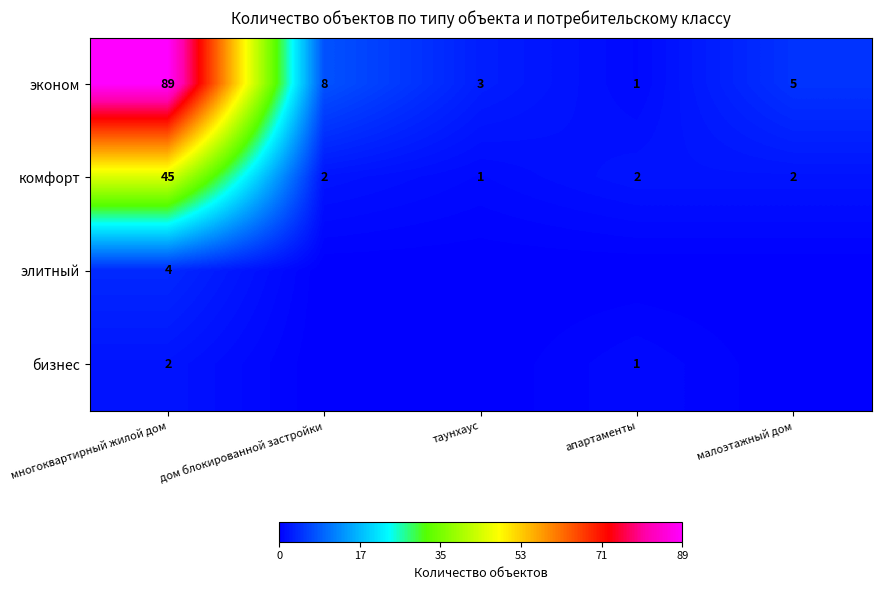

At which label does комфорт reach its minimum?

таунхаус